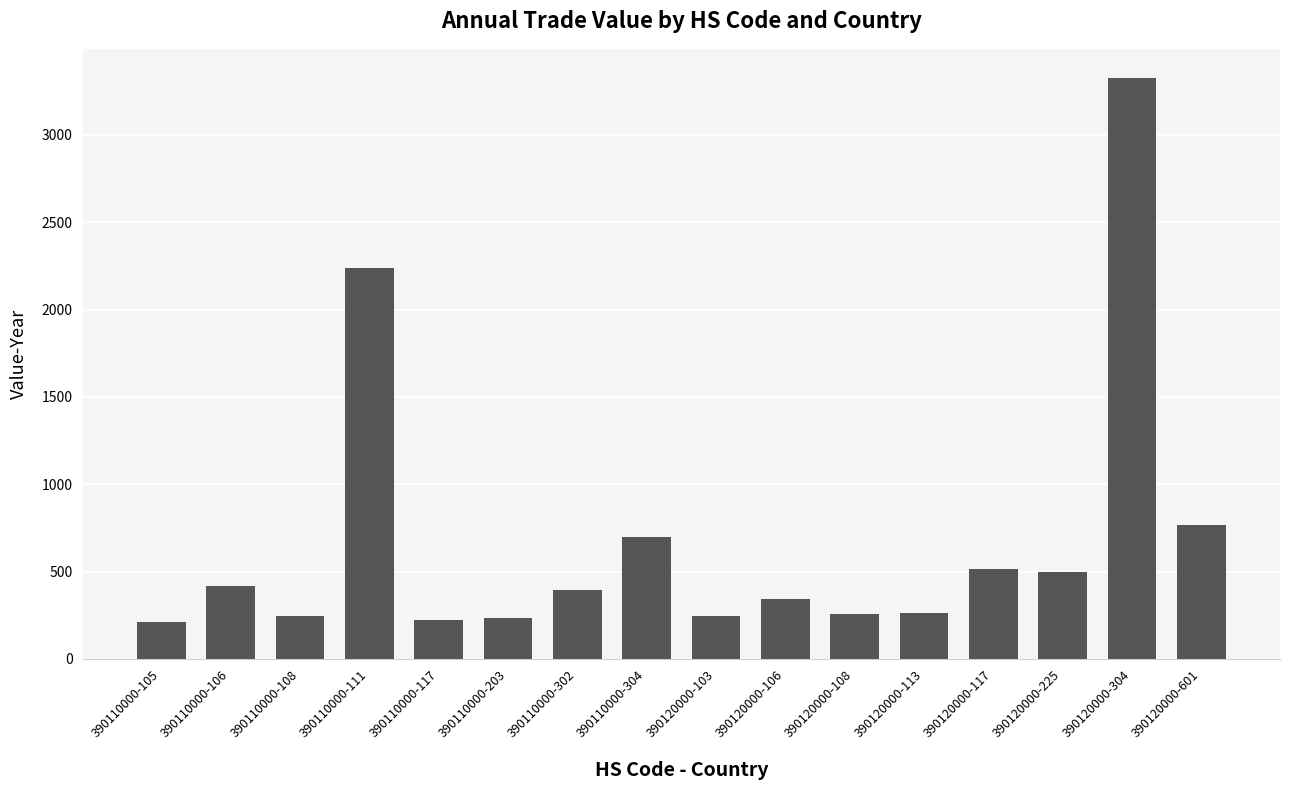

What is the label of the 7th bar from the right?

390120000-106